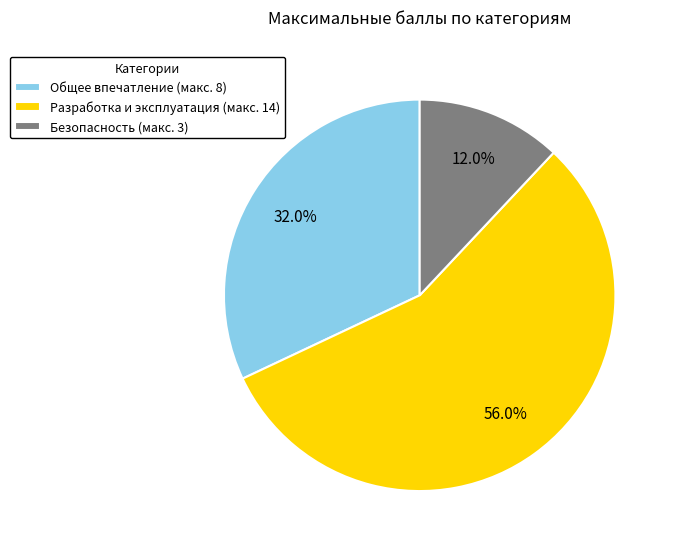

To the nearest percent, what is the difference between the largest and smallest slice percentages?

44%